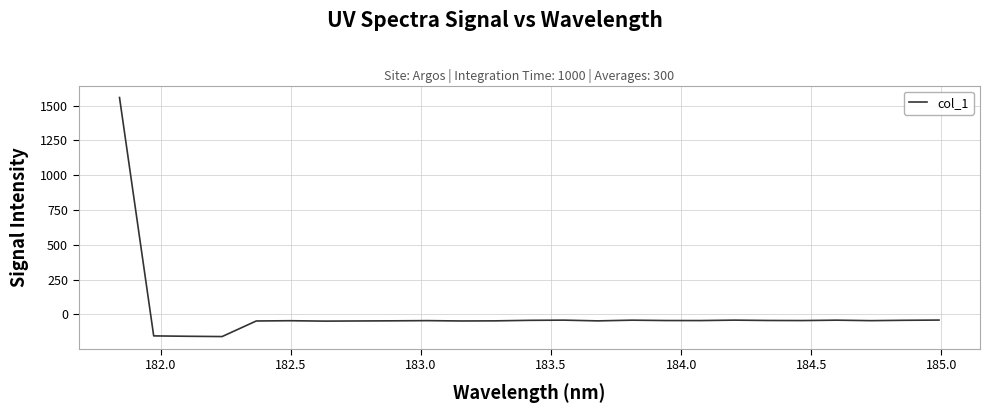

How many values exceed -44?

9